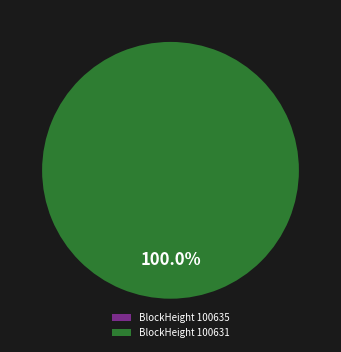

Rank the categories by value from lowest to highest.

100635, 100631